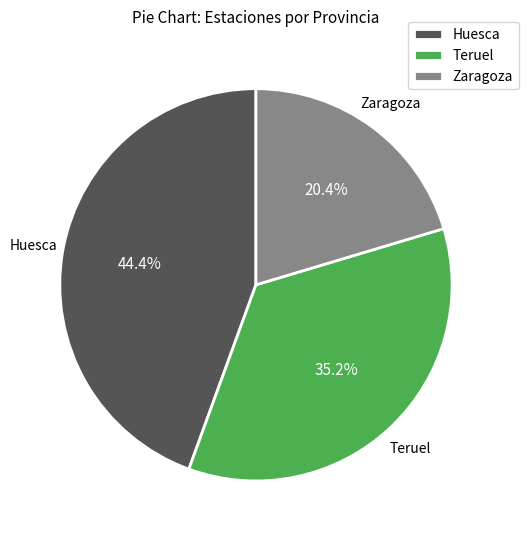

Is there a majority slice in this chart?

No